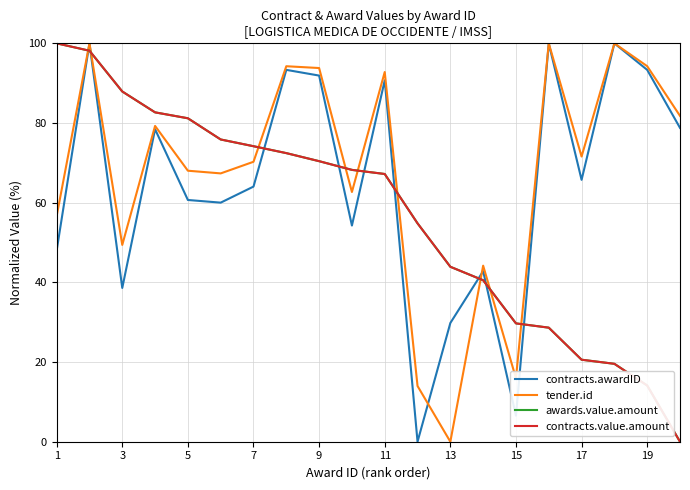

Does the chart have visible grid lines?

Yes